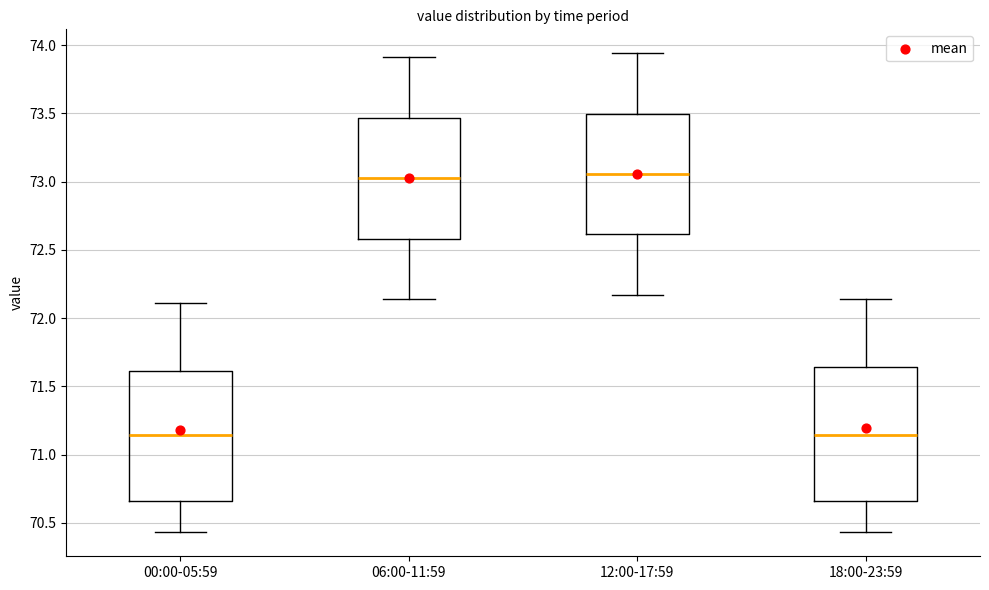

Reading left to right, read every box against the y-axis: the position of its median line, the range the box covers, and the ends of its whiskers. The values are not printed on the chart, so give them approximately, as read against the axis.

00:00-05:59: median 71.15, box 70.65 to 71.60, whiskers 70.45 to 72.10
06:00-11:59: median 73.05, box 72.60 to 73.45, whiskers 72.15 to 73.90
12:00-17:59: median 73.05, box 72.60 to 73.50, whiskers 72.15 to 73.95
18:00-23:59: median 71.15, box 70.65 to 71.65, whiskers 70.45 to 72.15